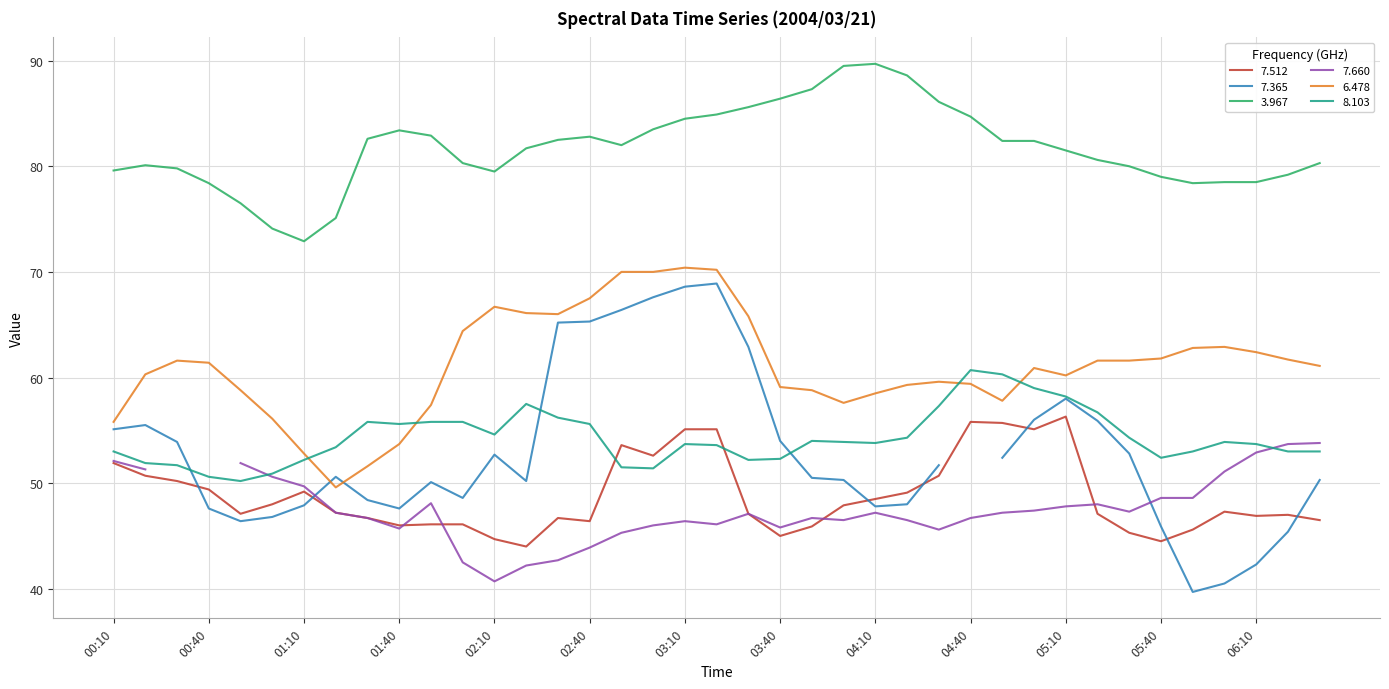

Which series changed the most between 2004/03/21 01:30 and 2004/03/21 04:30?

6.478